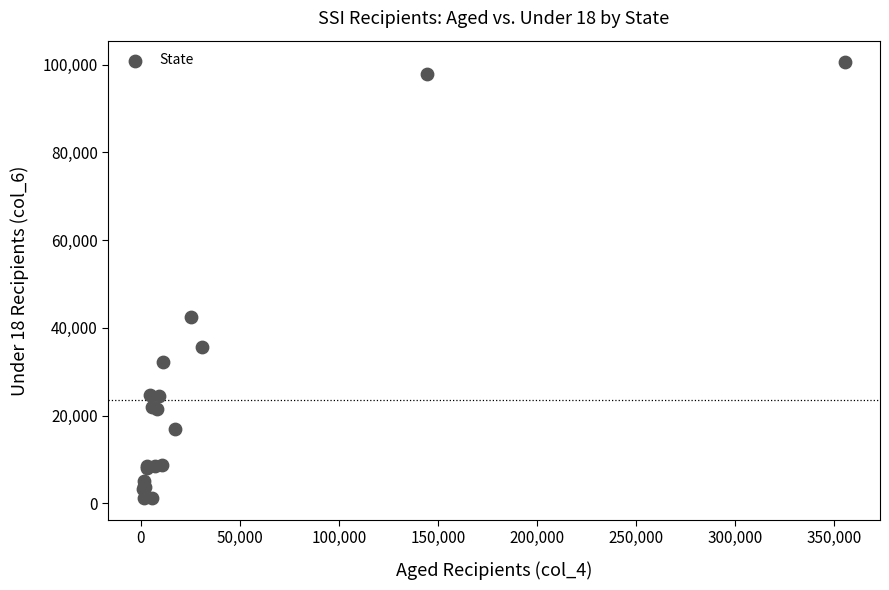

What Y value in the scatter plot is closest to 50850?

42569